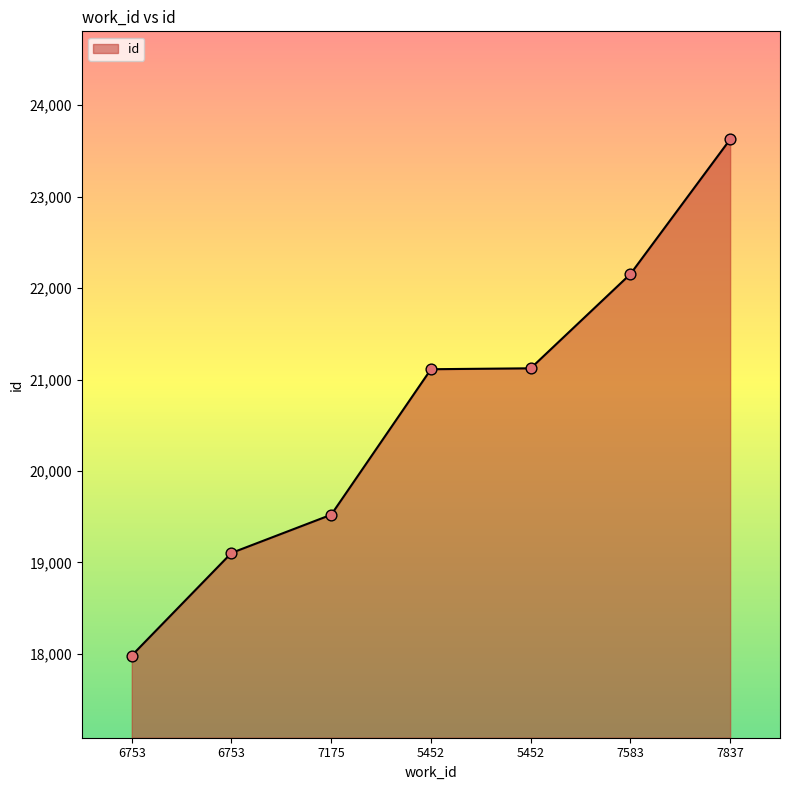

Does the chart have visible grid lines?

No